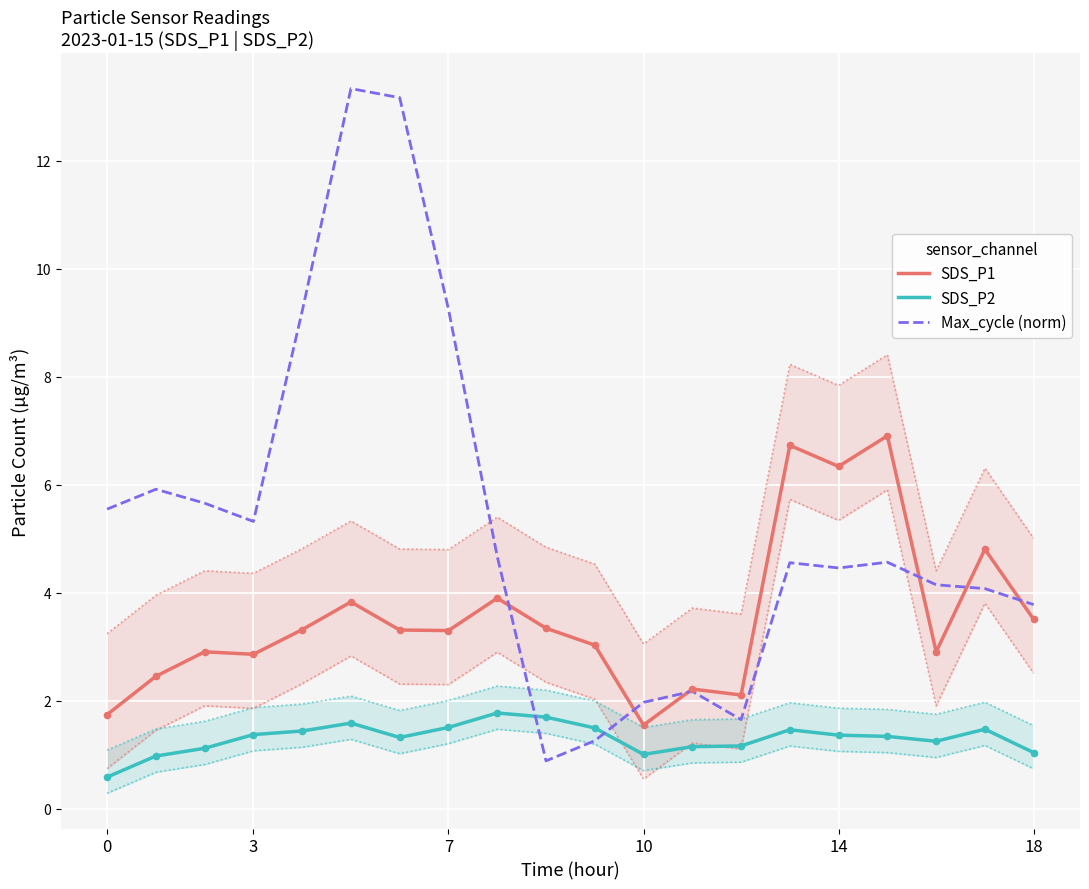

Is it true that Max_cycle (norm) equals 2.3 at 3?

False